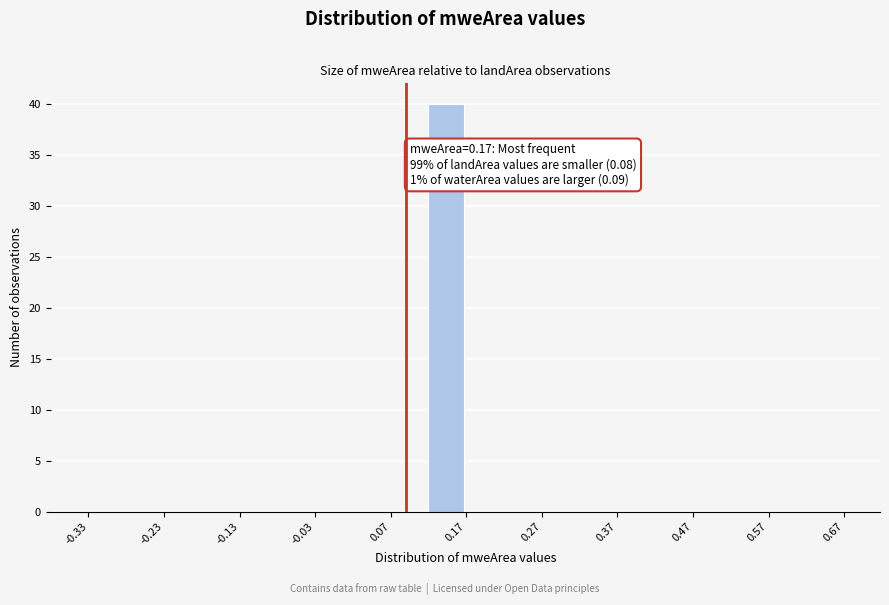

Which range on the x-axis has the tallest bar?

0.12 to 0.17